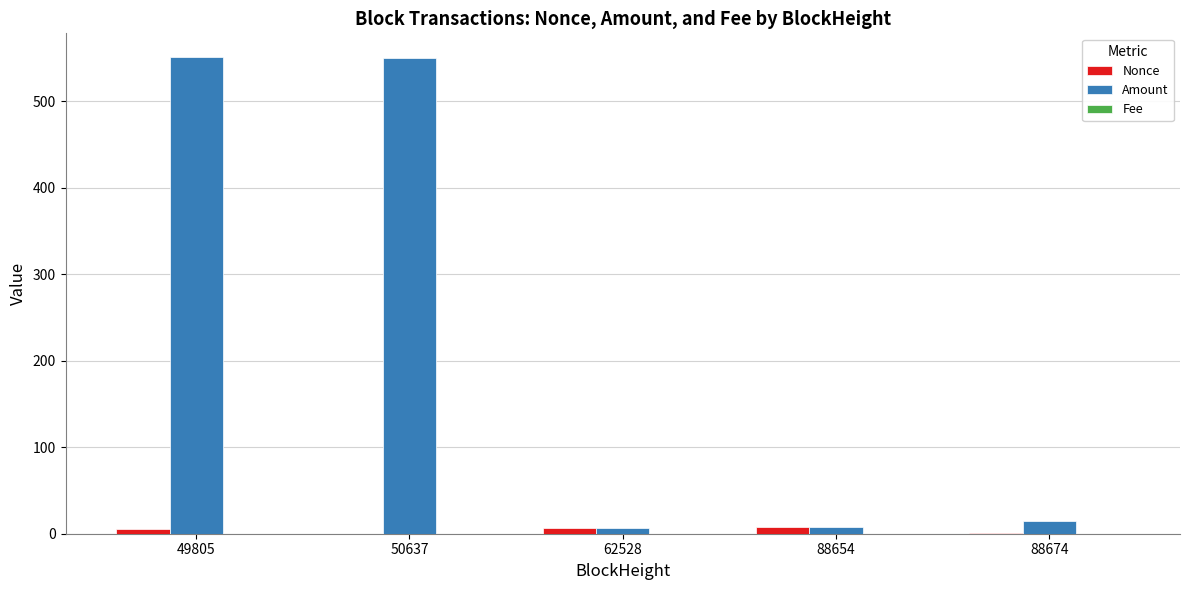

At which label is Amount closest to 279?

88674